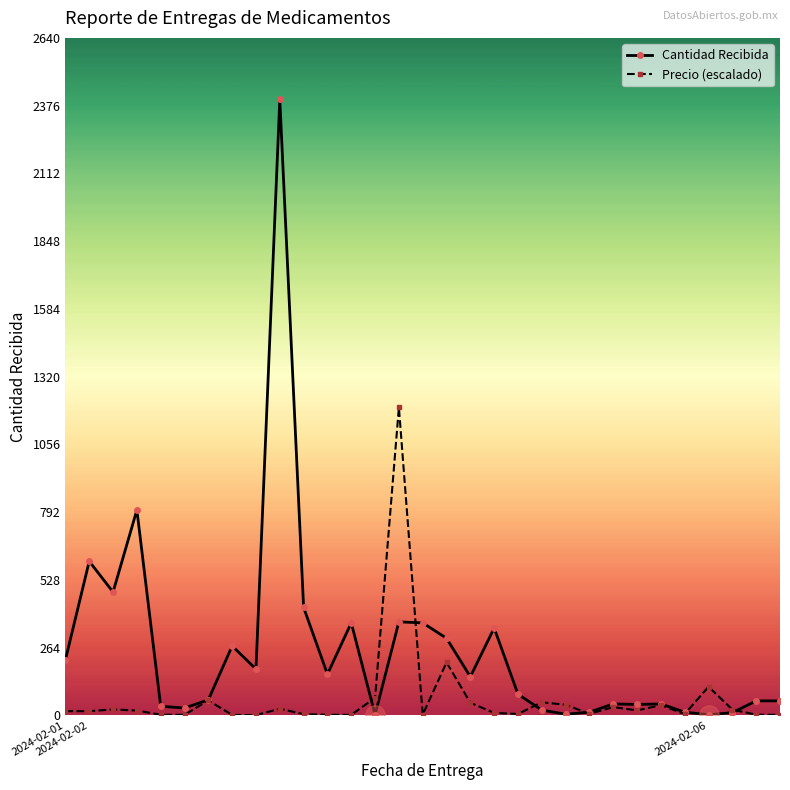

Is this an area chart (filled region under the line)?

No